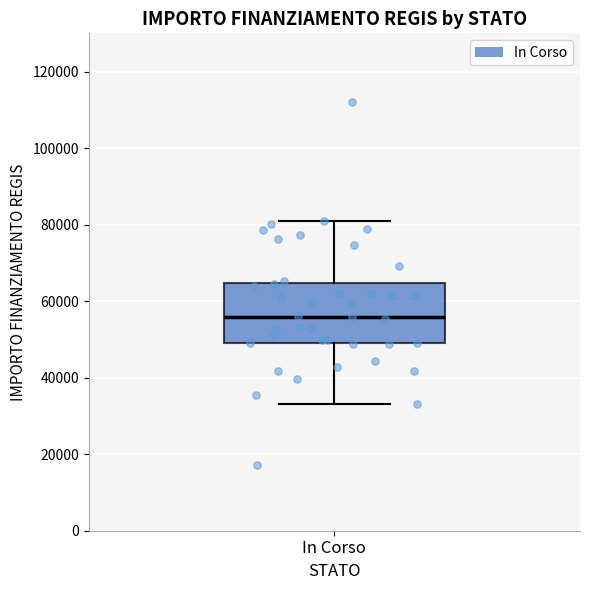

Where does the upper whisker of the box for In Corso end on the y-axis? The values are not printed on the chart, so give them approximately, as read against the axis.

80000